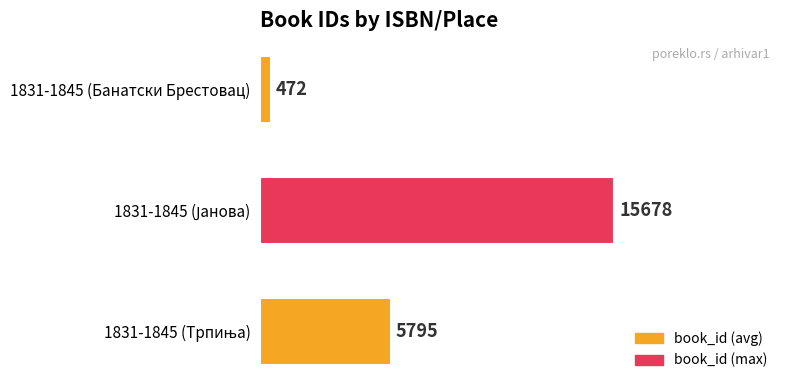

What is the greatest value displayed?

15678